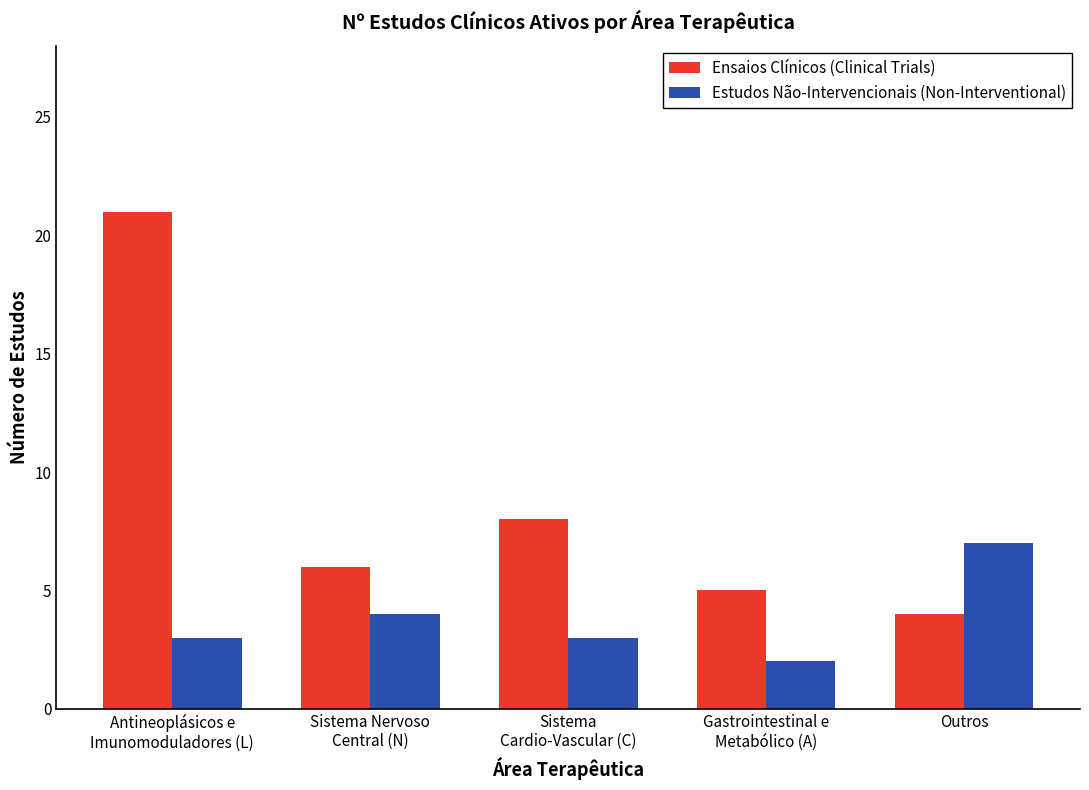

What position from the right is Outros?

1